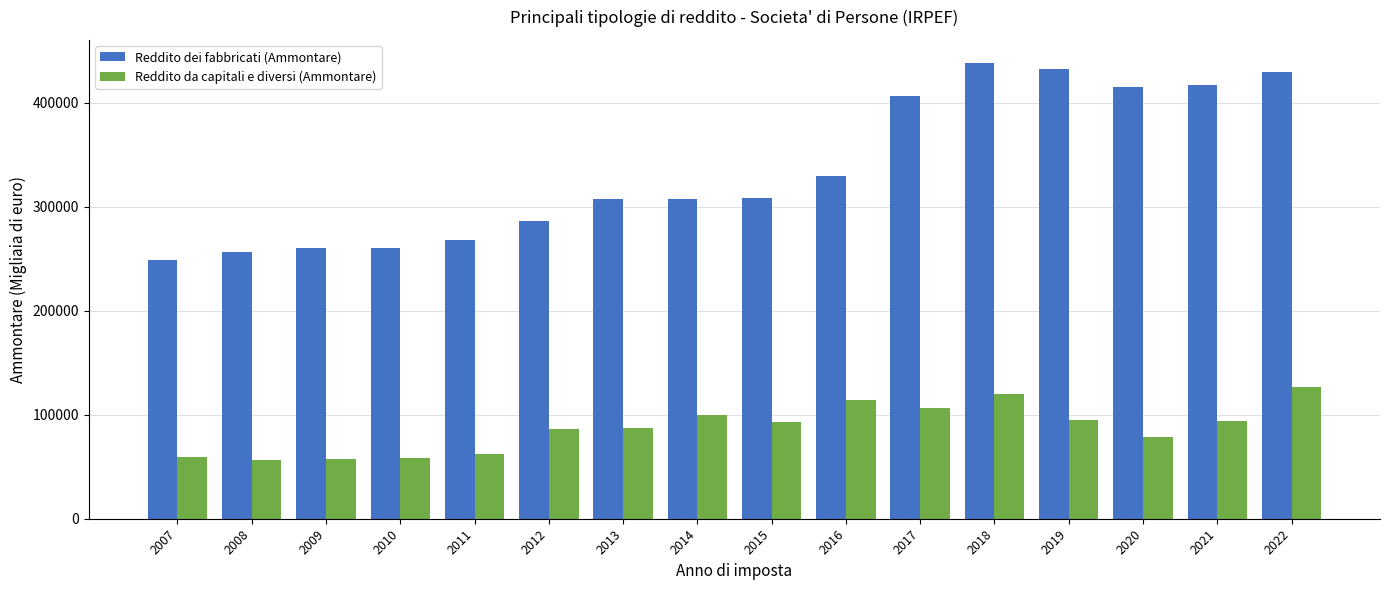

Is it true that Reddito dei fabbricati (Ammontare) equals 163633.7 at 2017?

False